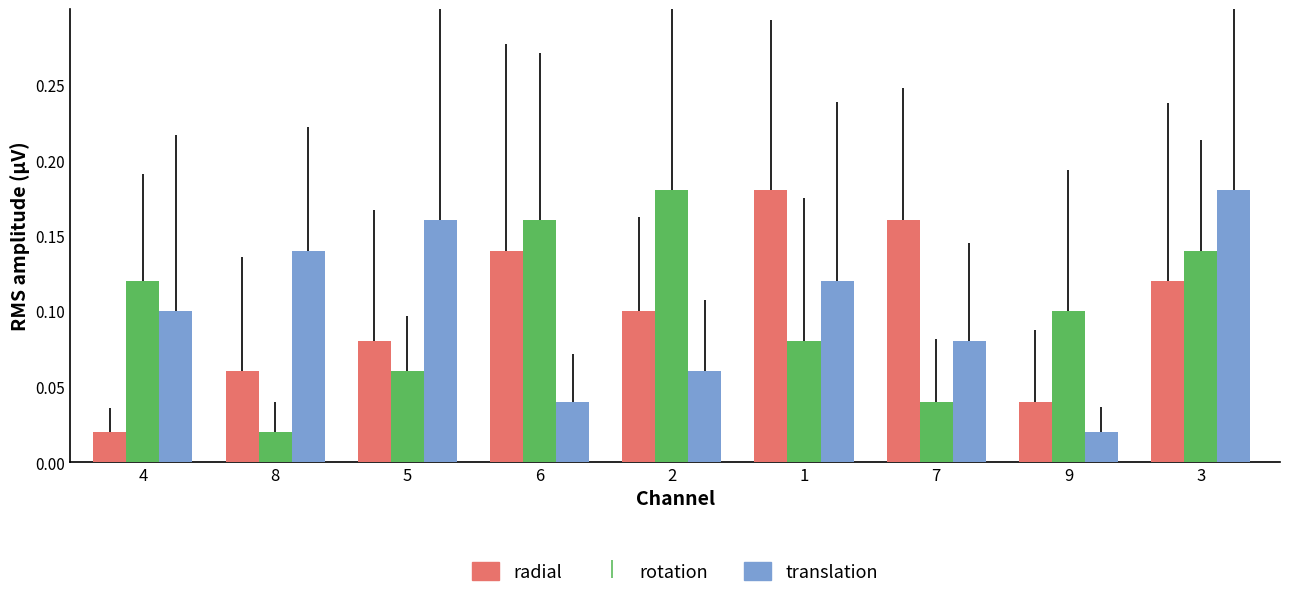

How many categories are shown in the chart?

9